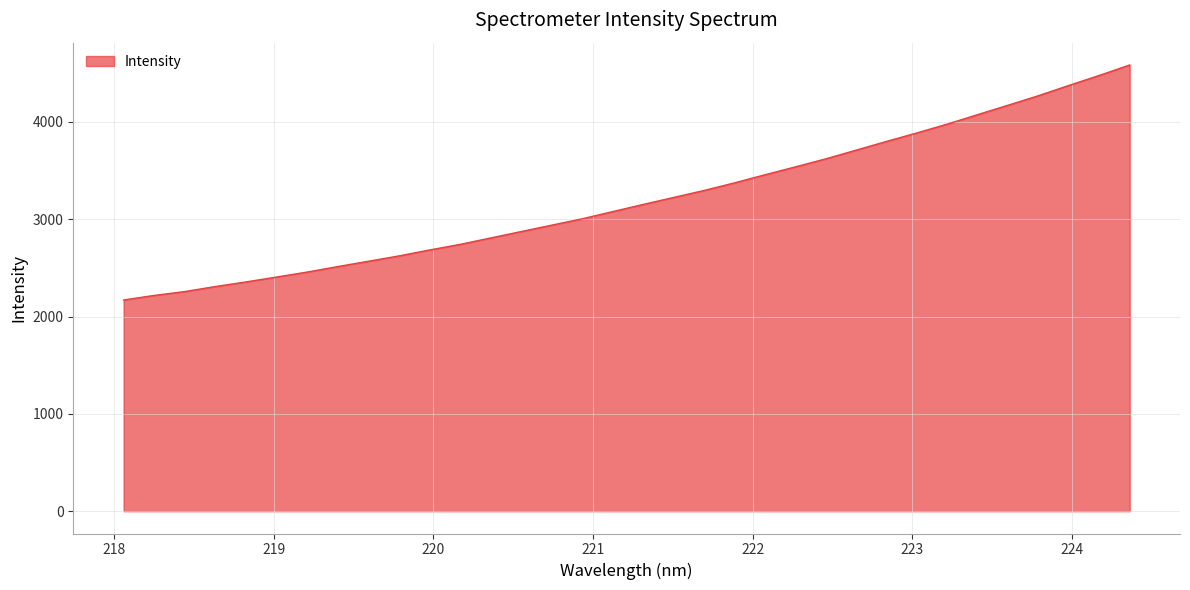

What is the maximum value shown in the chart?

4584.4